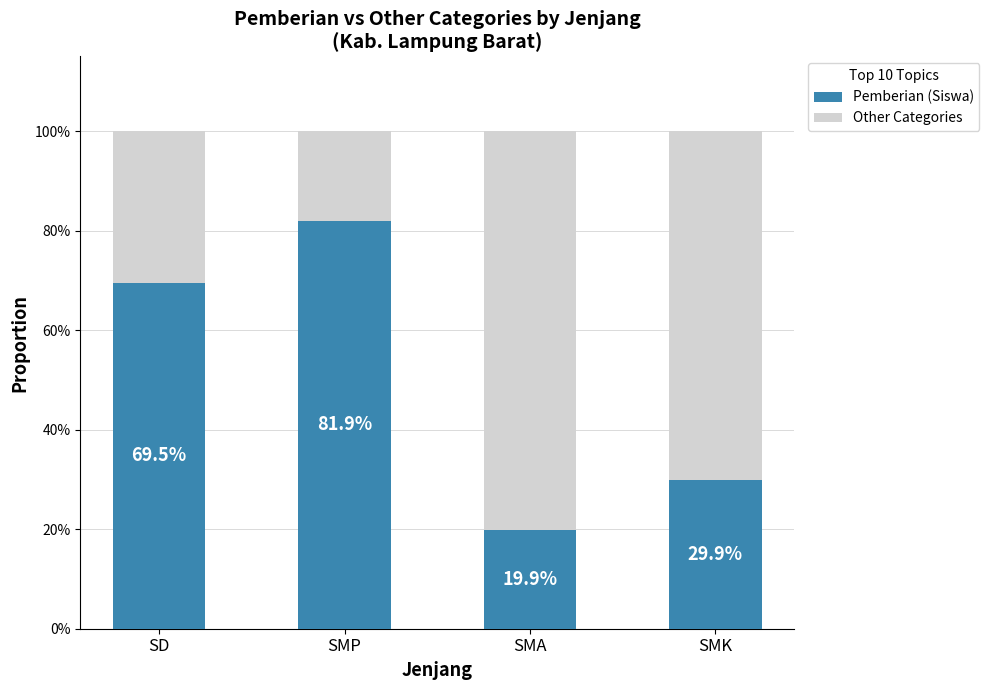

Reading left to right, list the values for the Pemberian (Siswa) series.

69.5	81.9	19.9	29.9